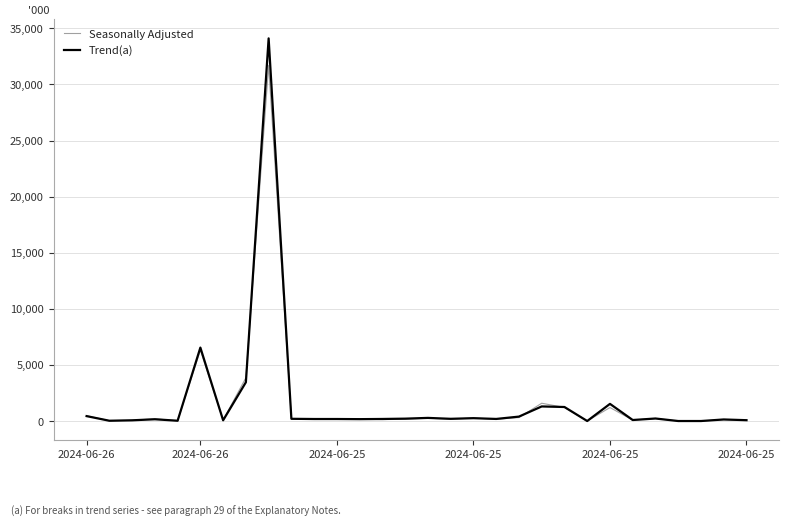

List the series in order of their peak value, lowest first.

Seasonally Adjusted, Trend(a)